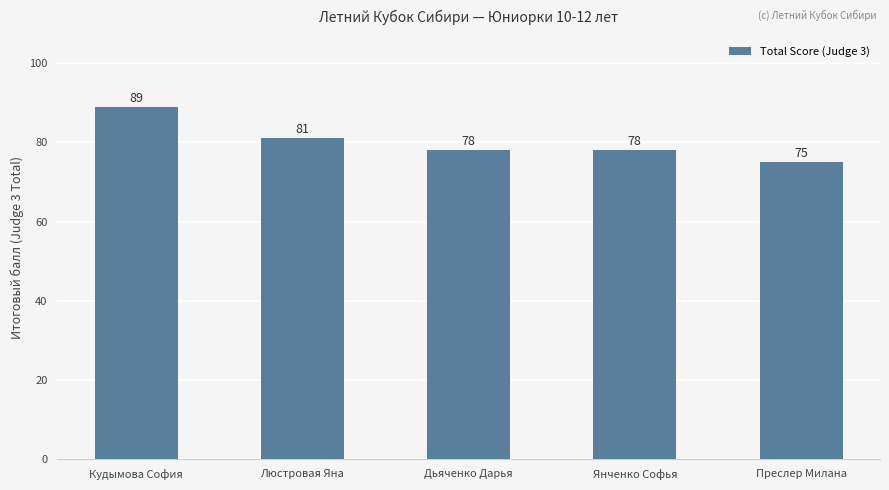

What is the difference between the maximum and minimum values?

14